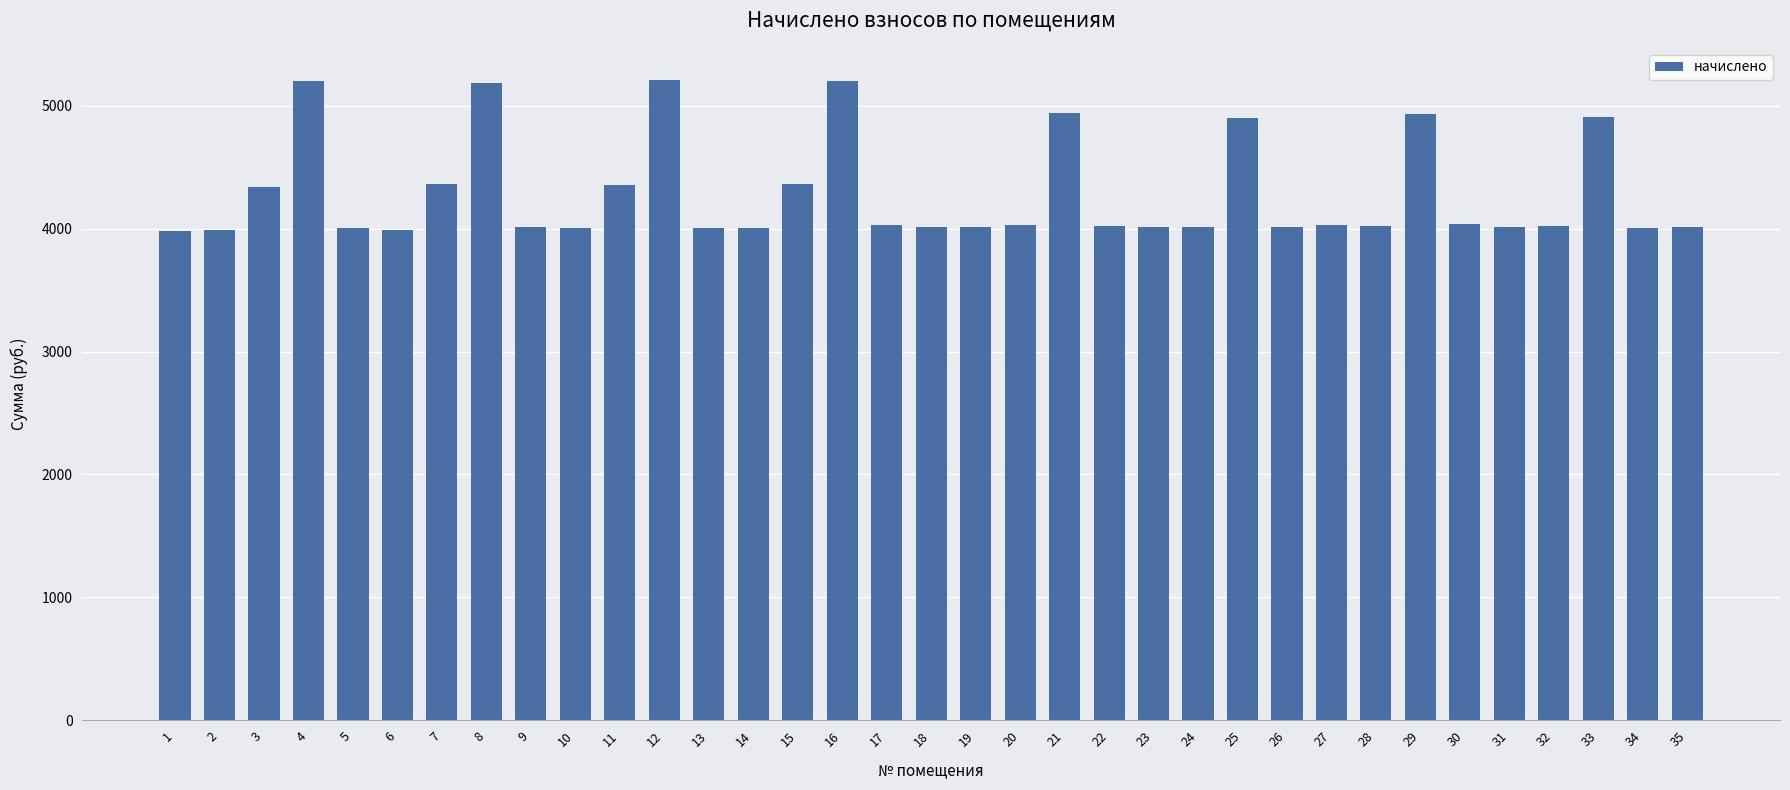

What is the smallest value displayed?

3983.6